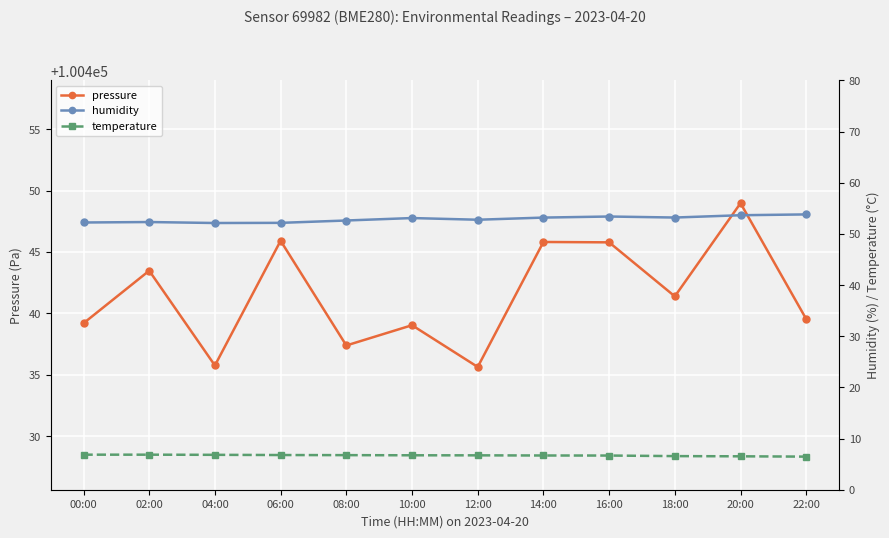

The humidity series shows 52.2 at 00:00. True or false?

True